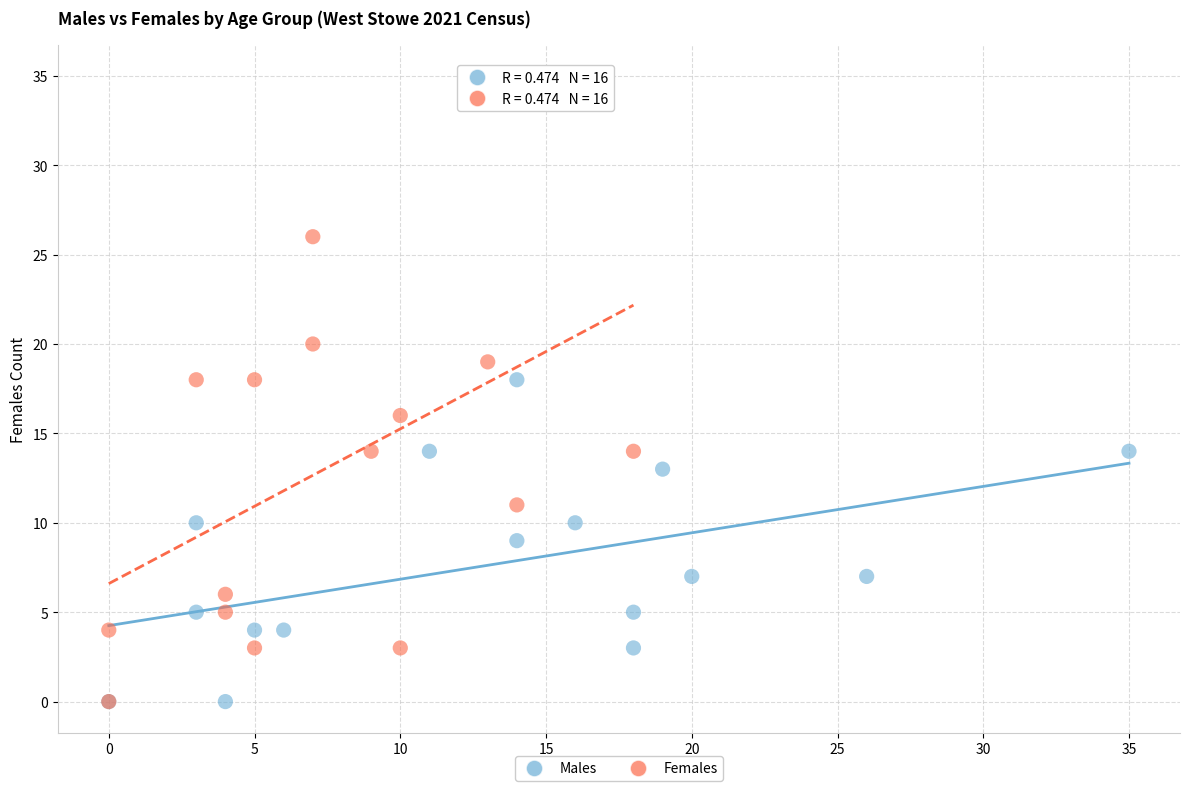

Which series has the largest Y range (max minus min)?

Females